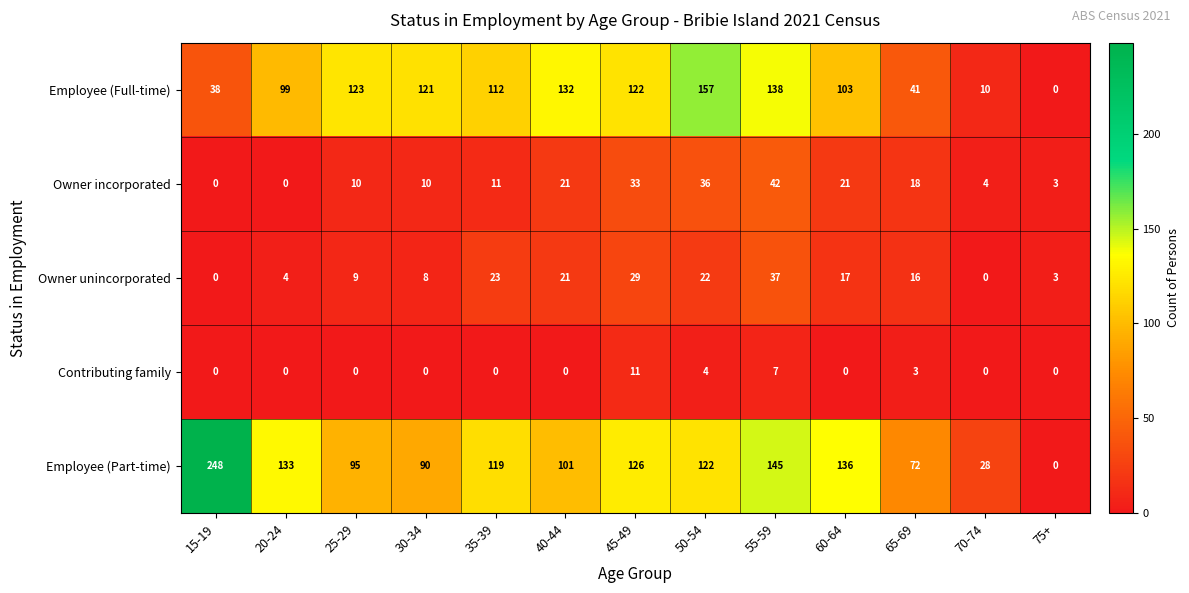

Rank the series by their maximum value, from highest to lowest.

Employee (Part-time), Employee (Full-time), Owner incorporated, Owner unincorporated, Contributing family